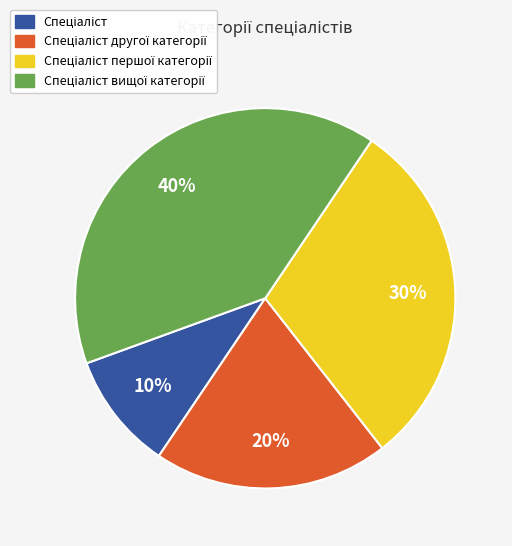

To the nearest percent, what is the difference between the largest and smallest slice percentages?

30%